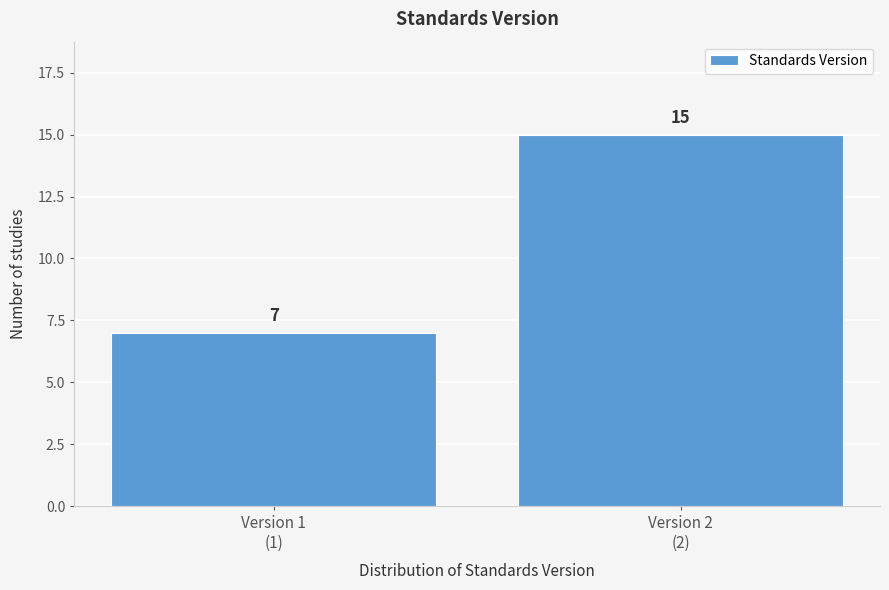

Reading left to right, extract all data points from this chart.

7	15